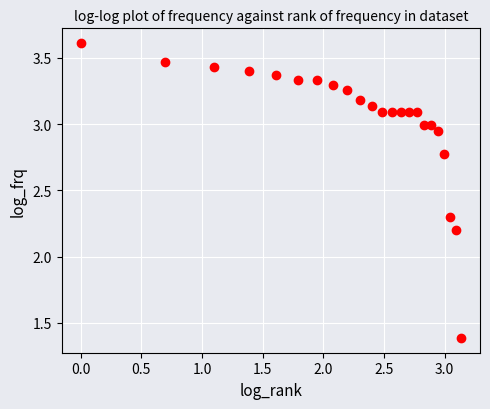

What Y value in the scatter plot is closest to 2?

2.2